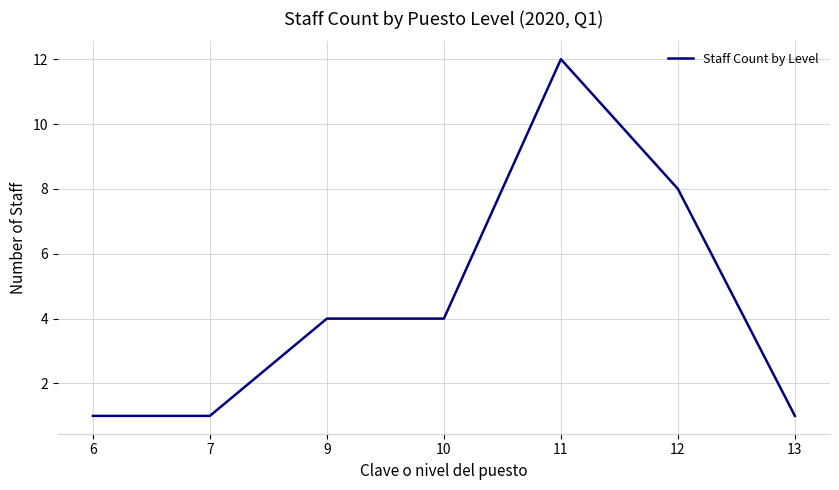

True or false: the data has more than 2 interior local peaks.

False